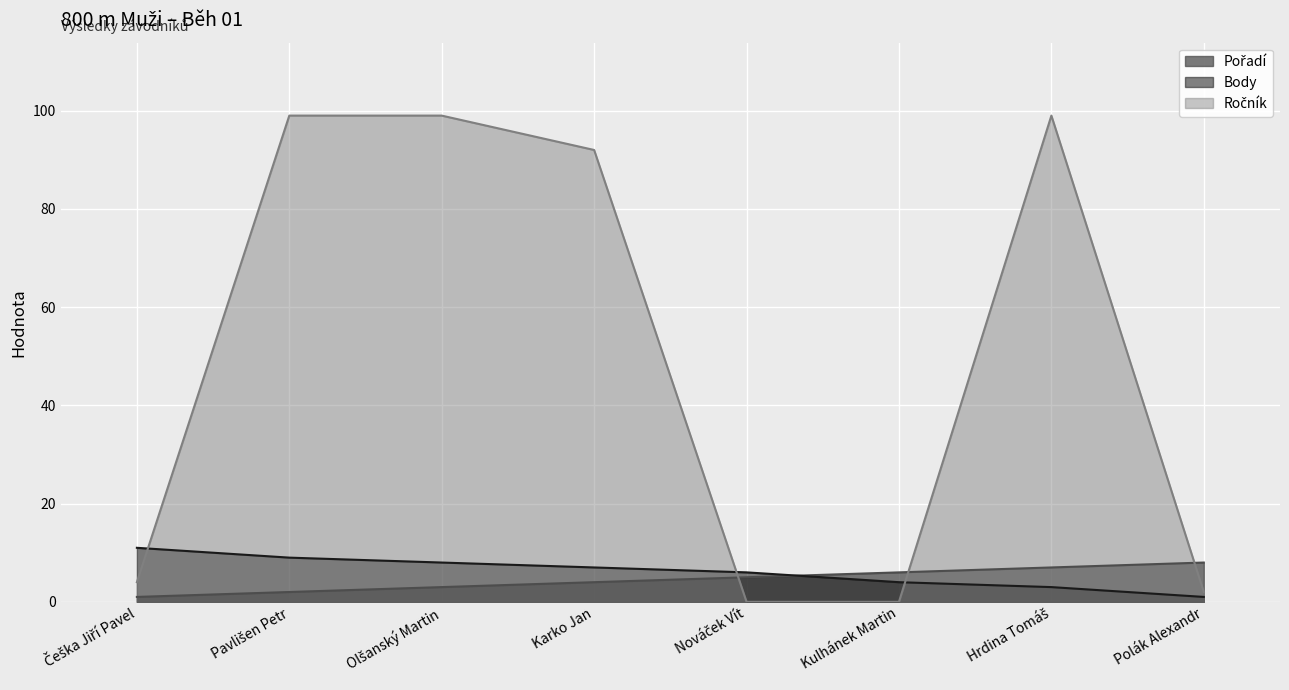

What is the total value across all series at Hrdina Tomáš?

109